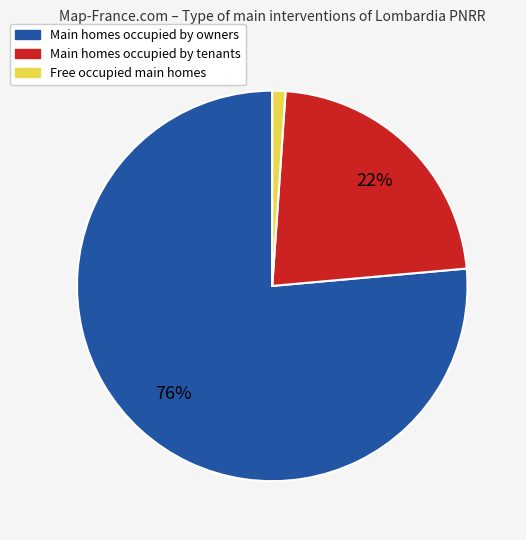

To the nearest percent, what is the average slice percentage?

33%